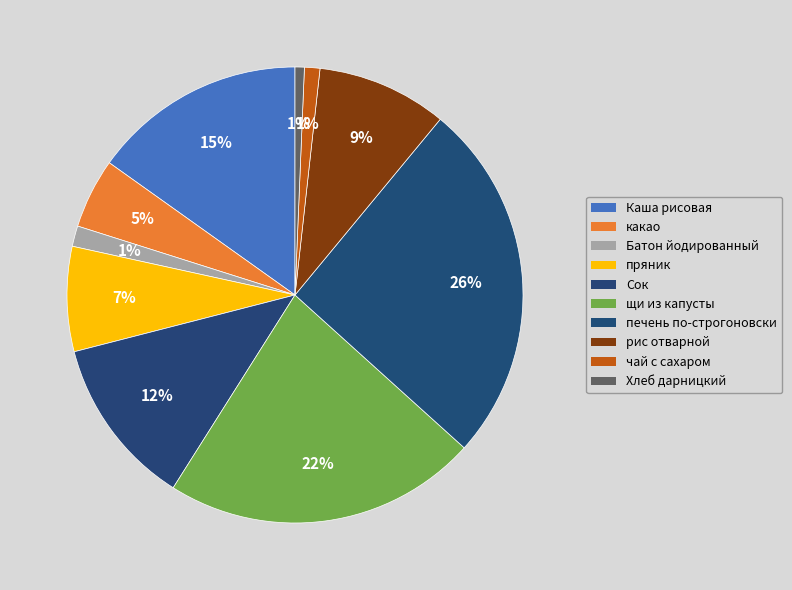

How many segments does this pie chart have?

10